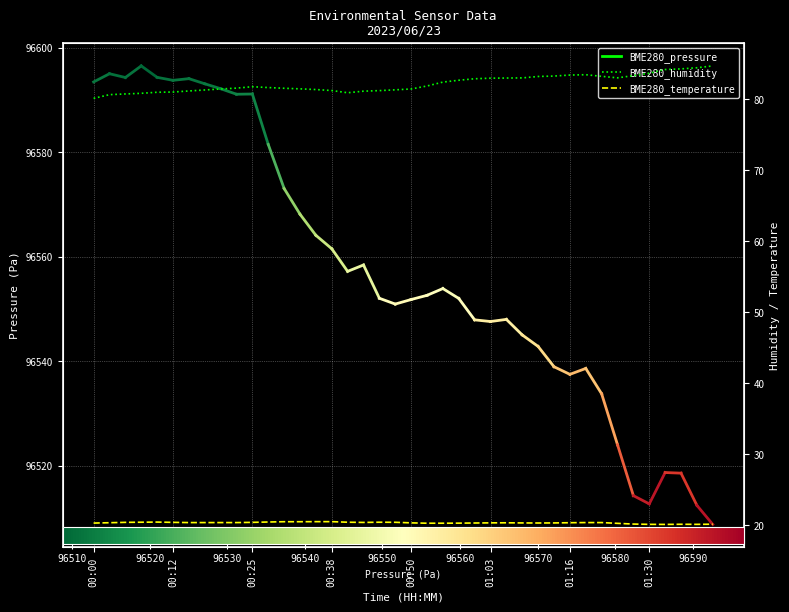

True or false: BME280_humidity has a value of 81.7 at 11.

True